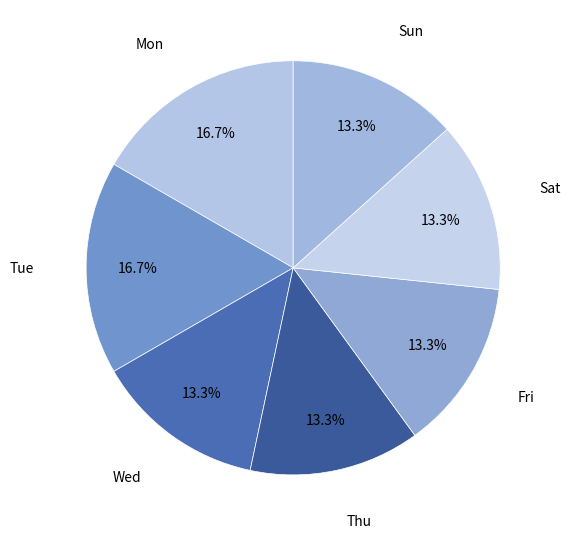

Approximately how many times larger is the value at Mon compared to Tue?

1.0